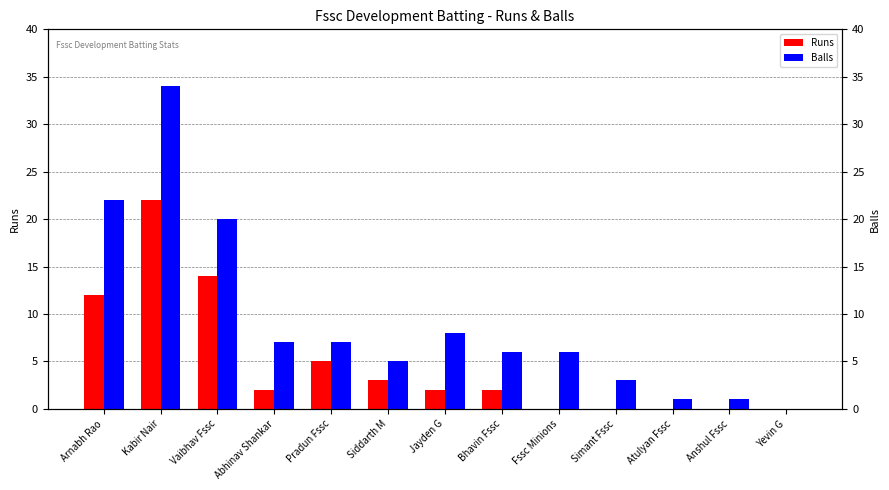

How many distinct data groups are displayed?

2